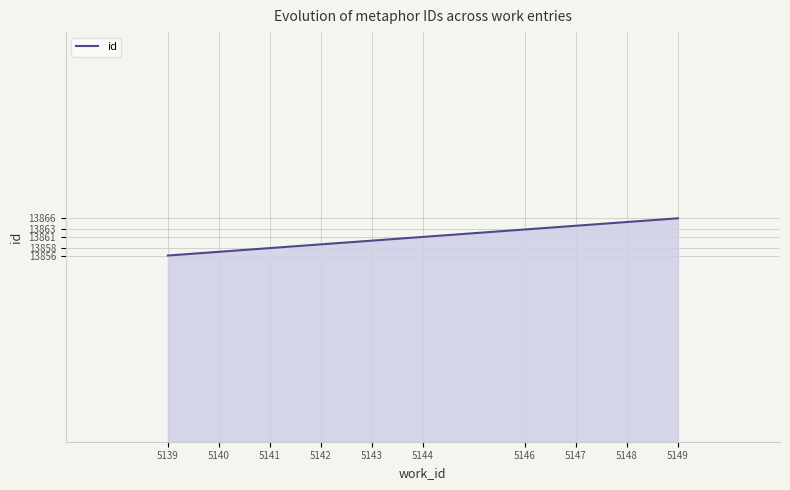

What is the smallest value displayed?

13856.0